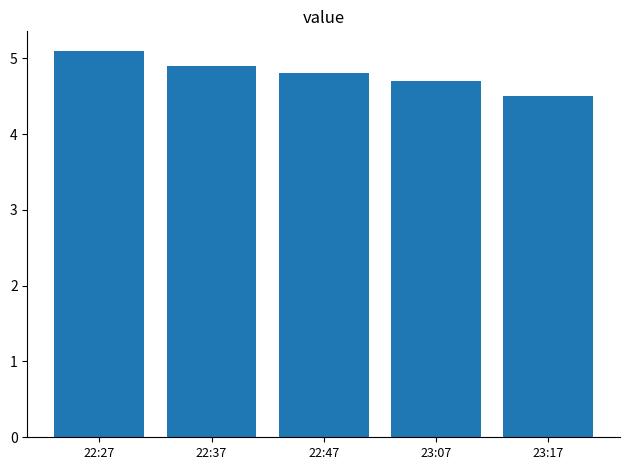

Rank the categories by value from lowest to highest.

23:17, 23:07, 22:47, 22:37, 22:27